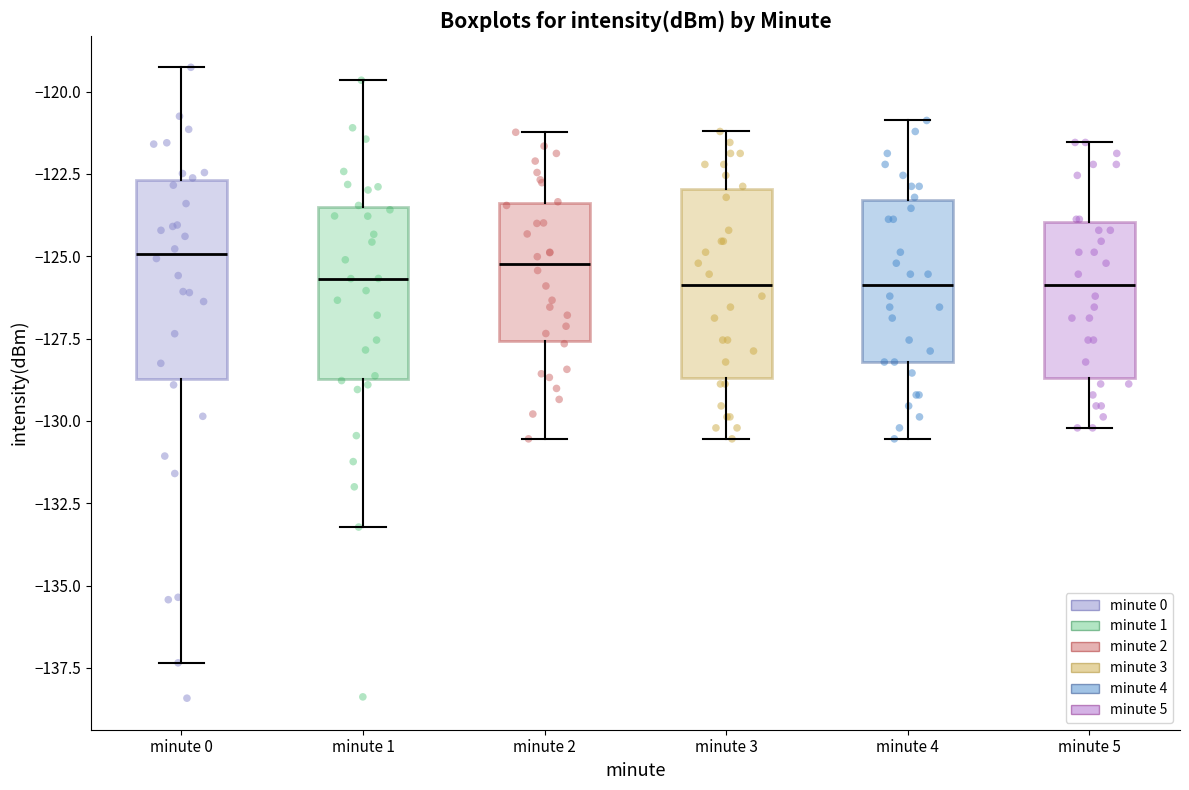

Reading left to right, transcribe this box plot: for each box, give where its median line is, the range the box spans, and where its two whiskers end, as read against the y-axis. The values are not printed on the chart, so give them approximately, as read against the axis.

minute 0: median -125.0, box -128.5 to -122.5, whiskers -137.5 to -119.5
minute 1: median -125.5, box -128.5 to -123.5, whiskers -133.0 to -119.5
minute 2: median -125.0, box -127.5 to -123.5, whiskers -130.5 to -121.0
minute 3: median -126.0, box -128.5 to -123.0, whiskers -130.5 to -121.0
minute 4: median -126.0, box -128.0 to -123.5, whiskers -130.5 to -121.0
minute 5: median -126.0, box -128.5 to -124.0, whiskers -130.0 to -121.5